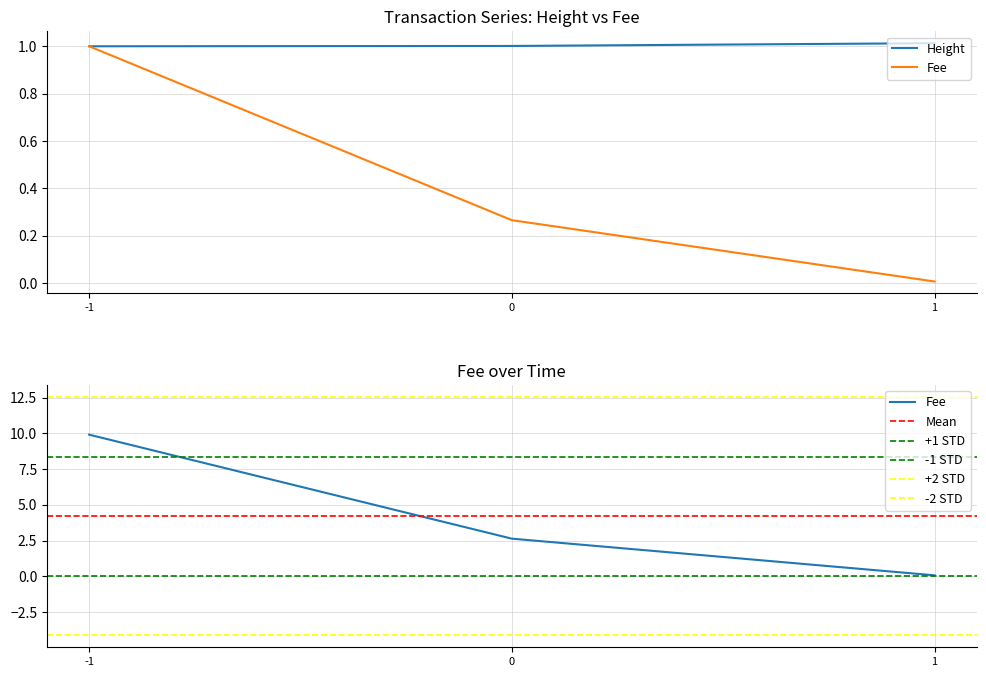

True or false: Fee has a value of 0.1 at 0.

False